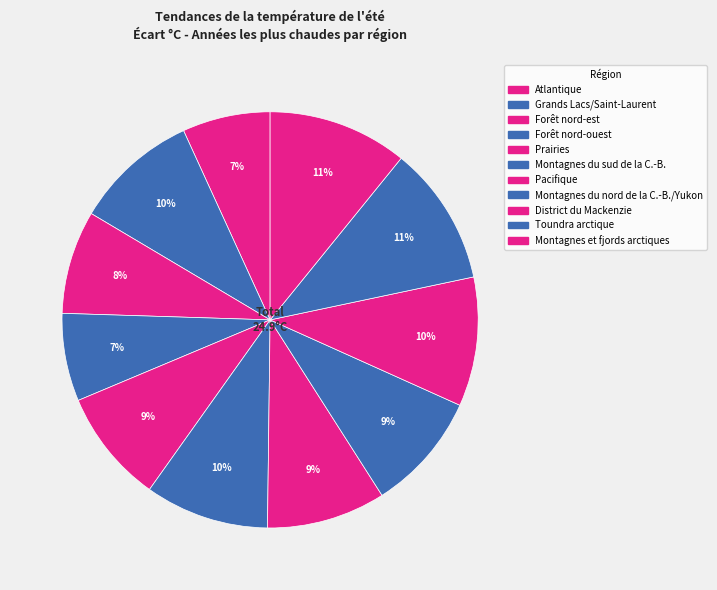

What is the smallest slice in the pie chart?

Atlantique